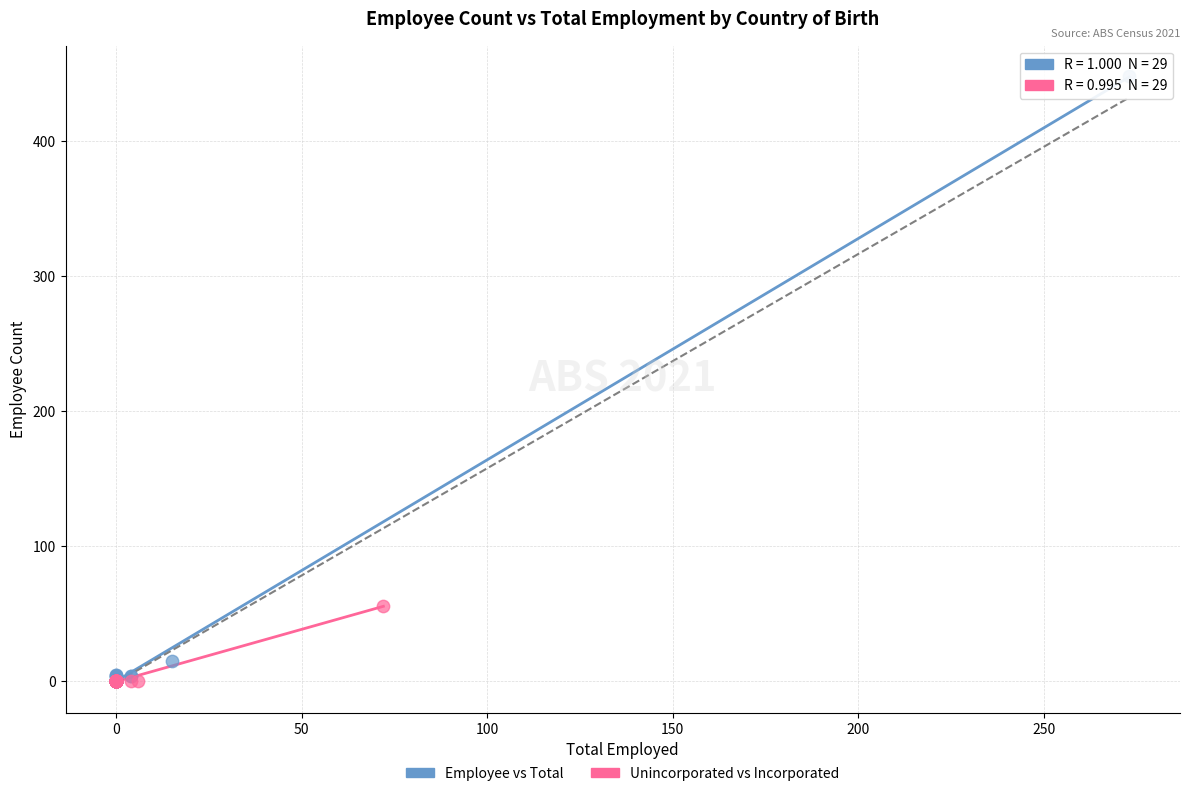

Which series has the largest Y range (max minus min)?

Employee vs Total